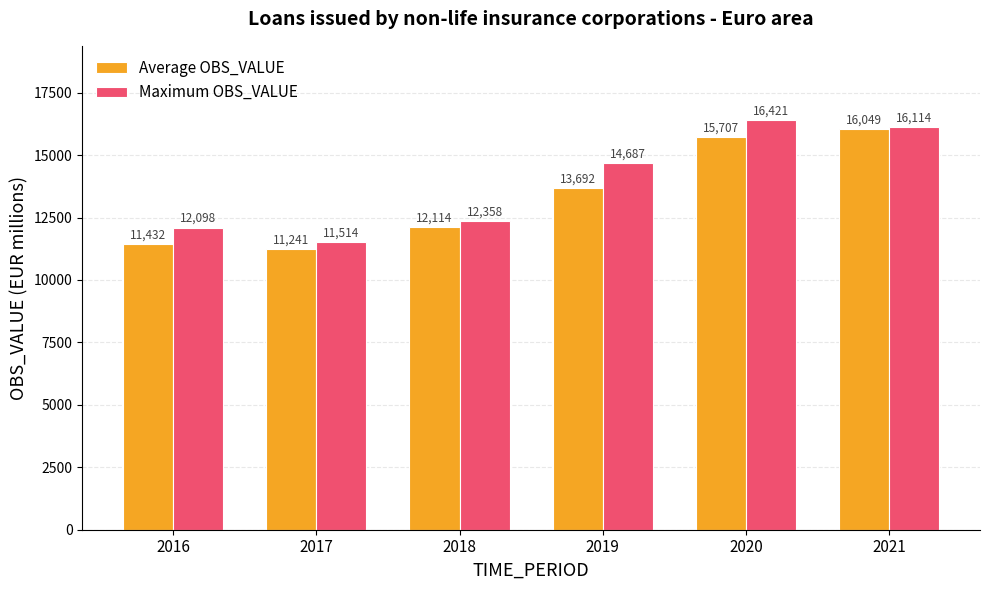

Rank the series at 2017 from highest to lowest value.

Maximum OBS_VALUE, Average OBS_VALUE